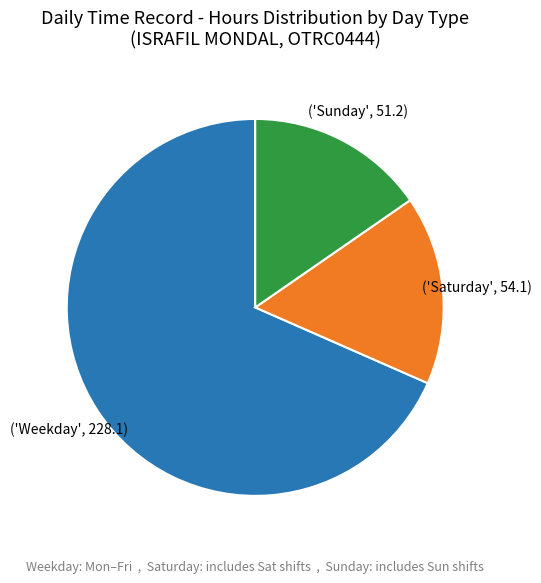

Does any single category account for the majority?

Yes